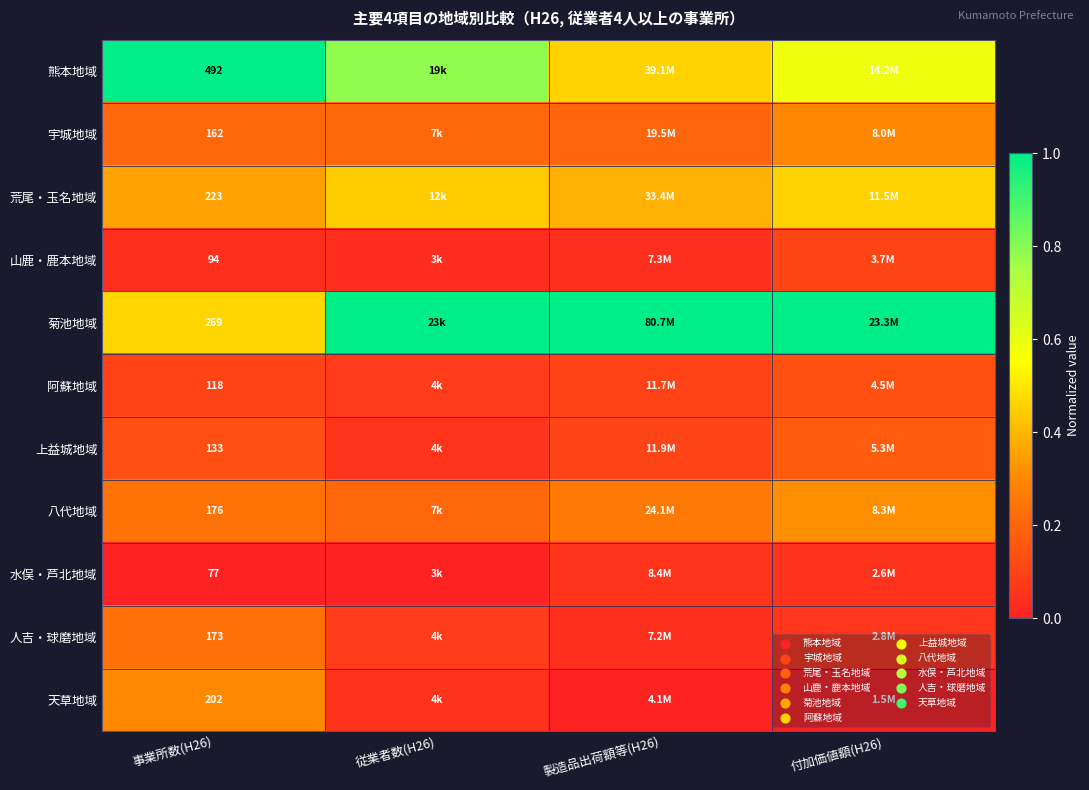

How many series are shown in this chart?

11